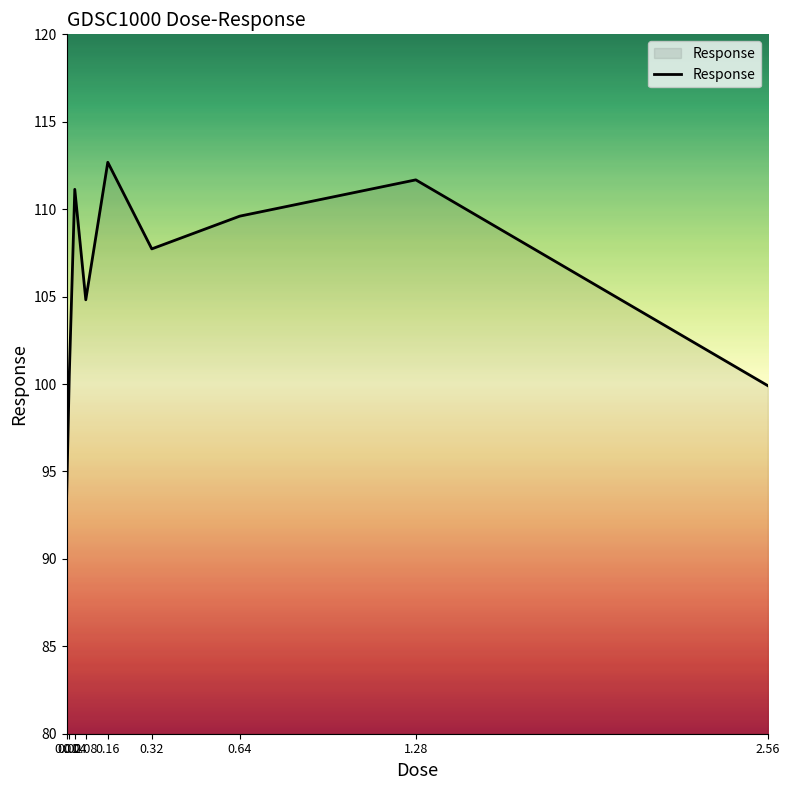

What is the greatest value displayed?

112.7